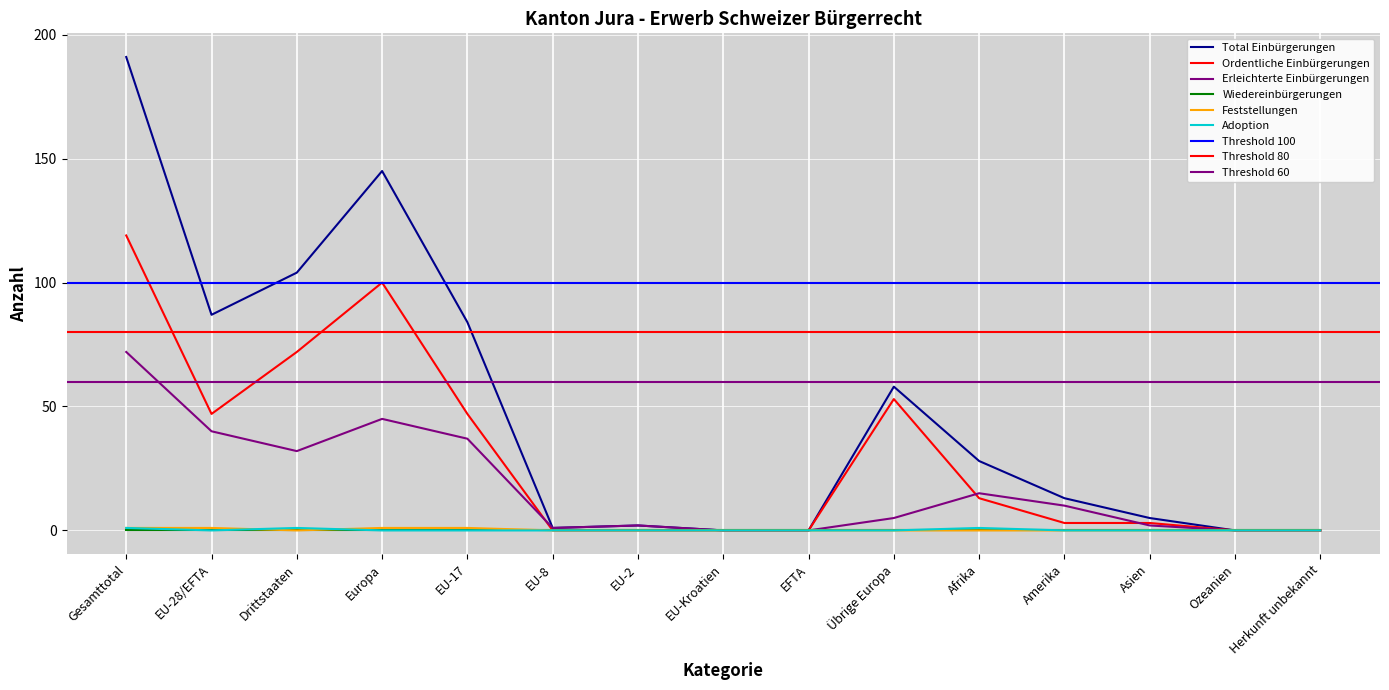

What is the sum of all Feststellungen values?

4